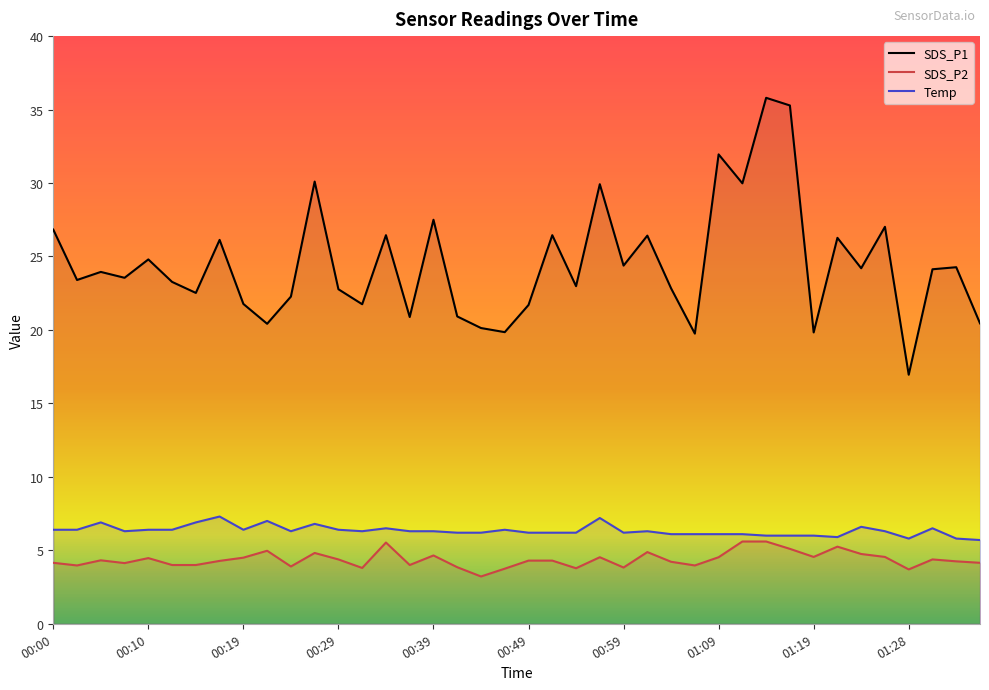

Which category has the lowest value in the Temp series?

01:36